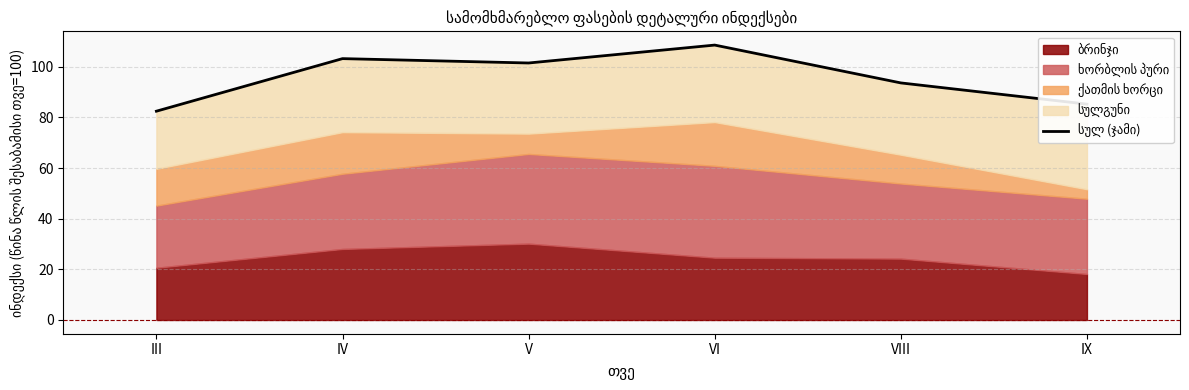

How many values are below 101?

3